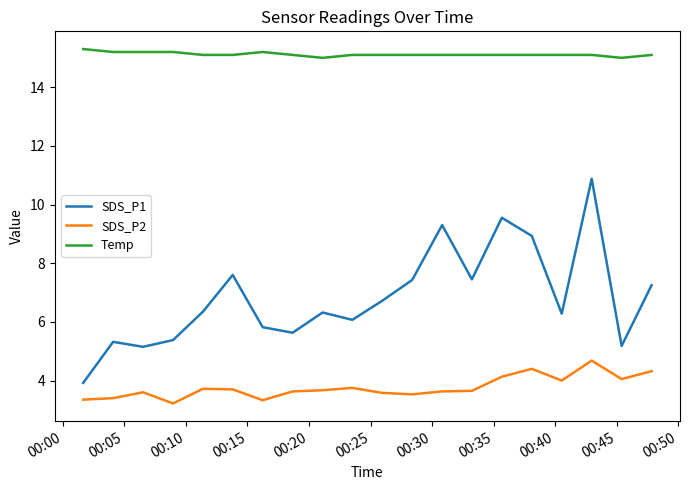

What is the highest value of the Temp series?

15.3